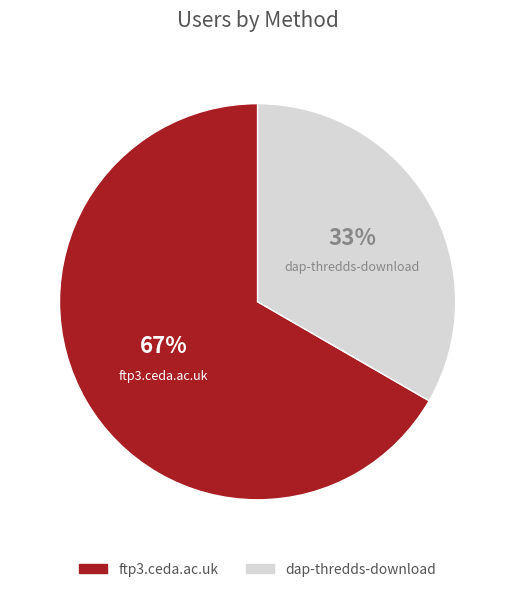

What percentage is the dap-thredds-download slice, to the nearest percent?

33%